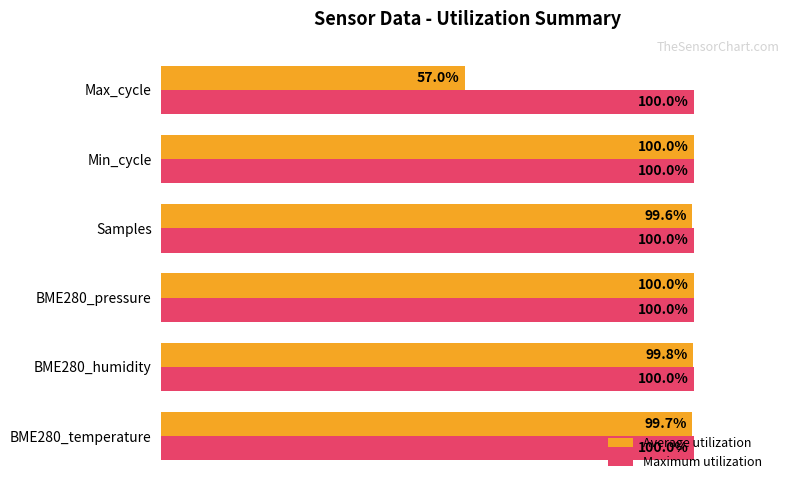

Which series has the largest range (max minus min)?

Average utilization